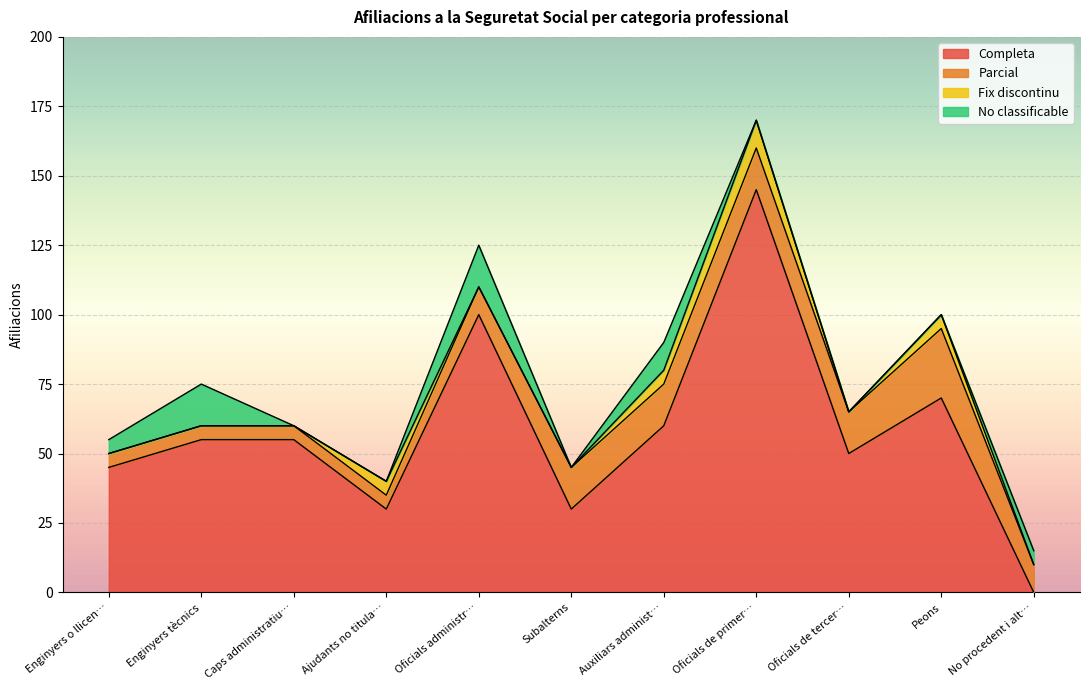

Rank the series at Oficials administratius from lowest to highest value.

Fix discontinu, Parcial, No classificable, Completa